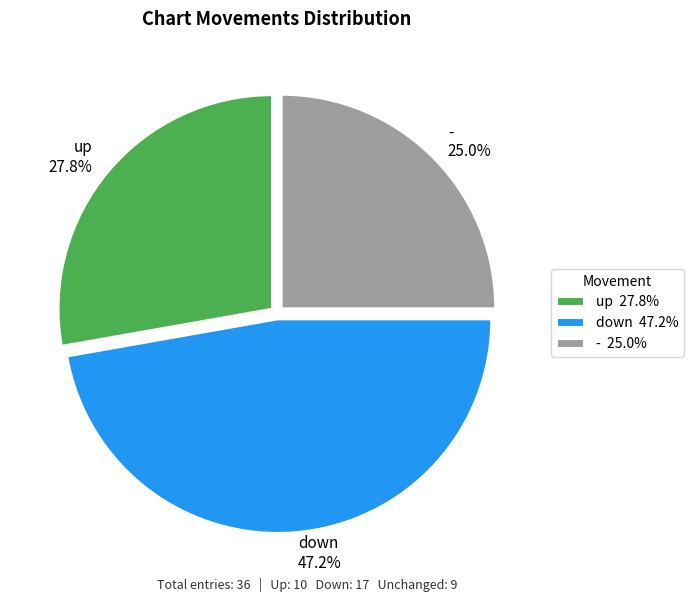

Rank the categories by value from lowest to highest.

-, up, down